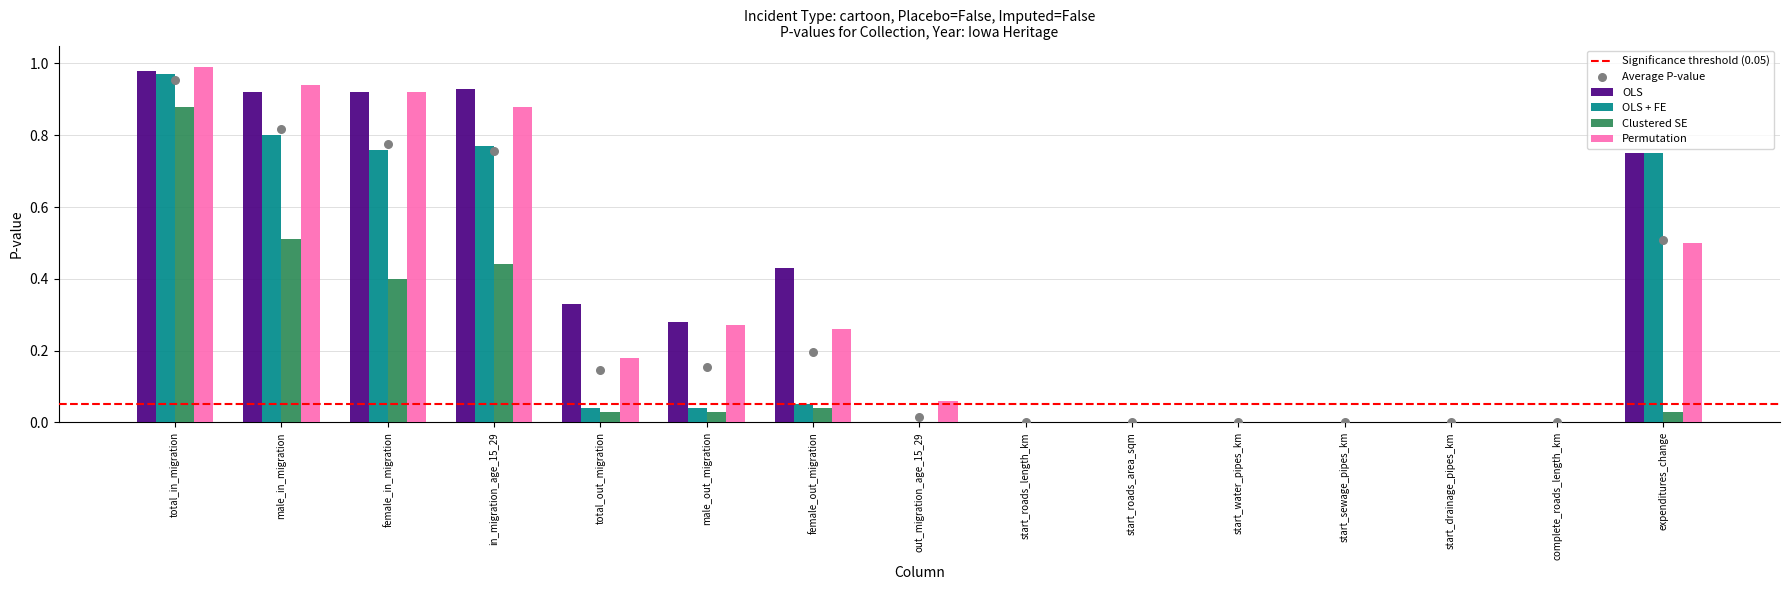

What are all the series names shown in the legend?

OLS, OLS + FE, Clustered SE, Permutation